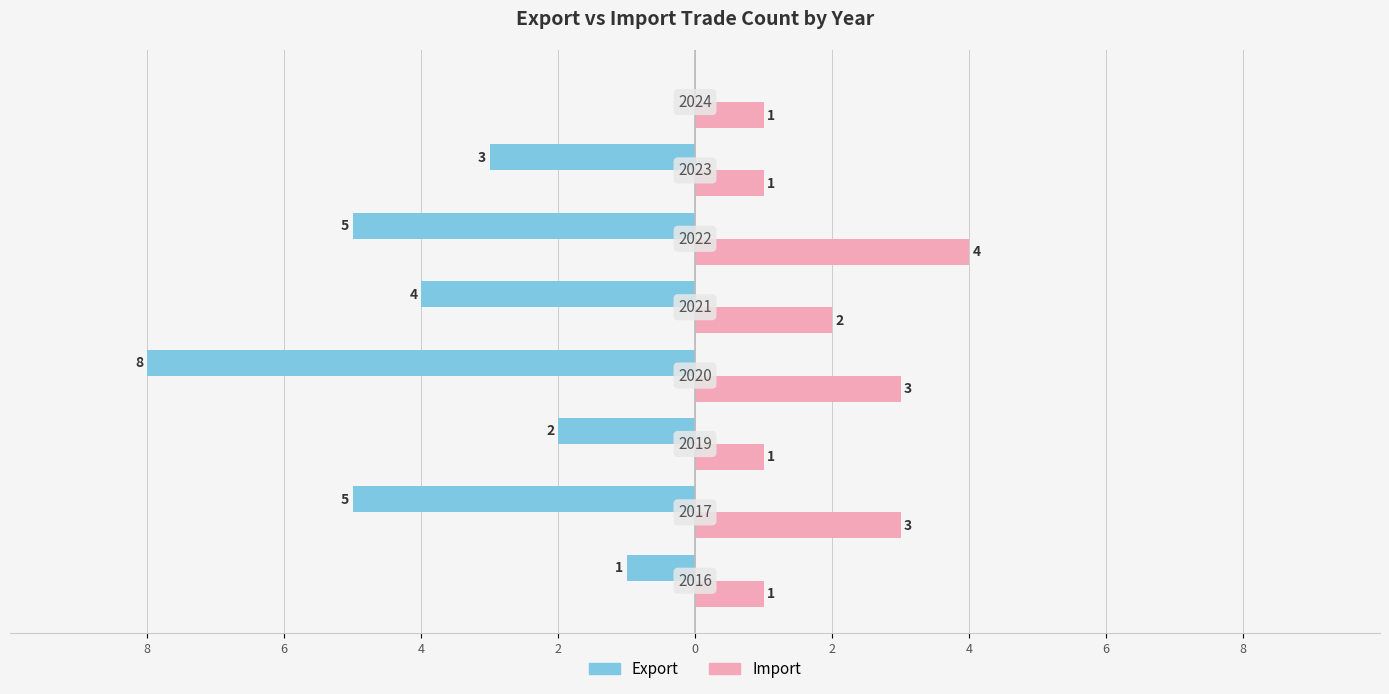

What is the lowest value of the Import series?

1